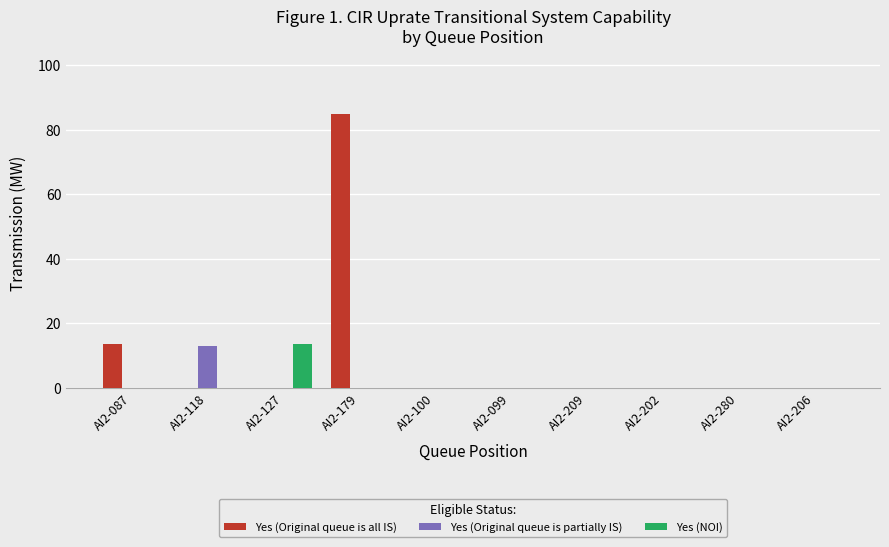

Reading left to right, extract all data points from this chart.

Yes (Original queue is all IS): 13.5	0.0	0.0	85.0	0.0	0.0	0.0	0.0	0.0	0.0
Yes (Original queue is partially IS): 0.0	13.0	0.0	0.0	0.0	0.0	0.0	0.0	0.0	0.0
Yes (NOI): 0.0	0.0	13.5	0.0	0.0	0.0	0.0	0.0	0.0	0.0